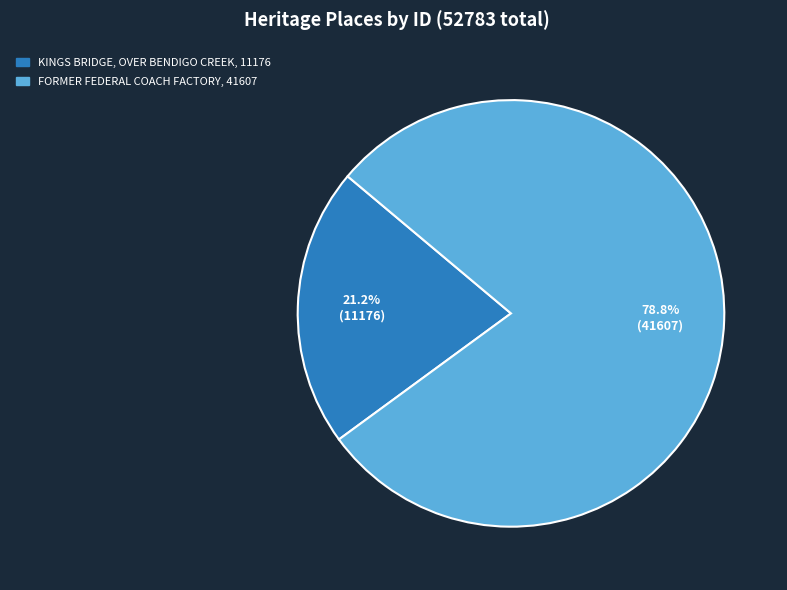

Count the number of slices in the pie.

2